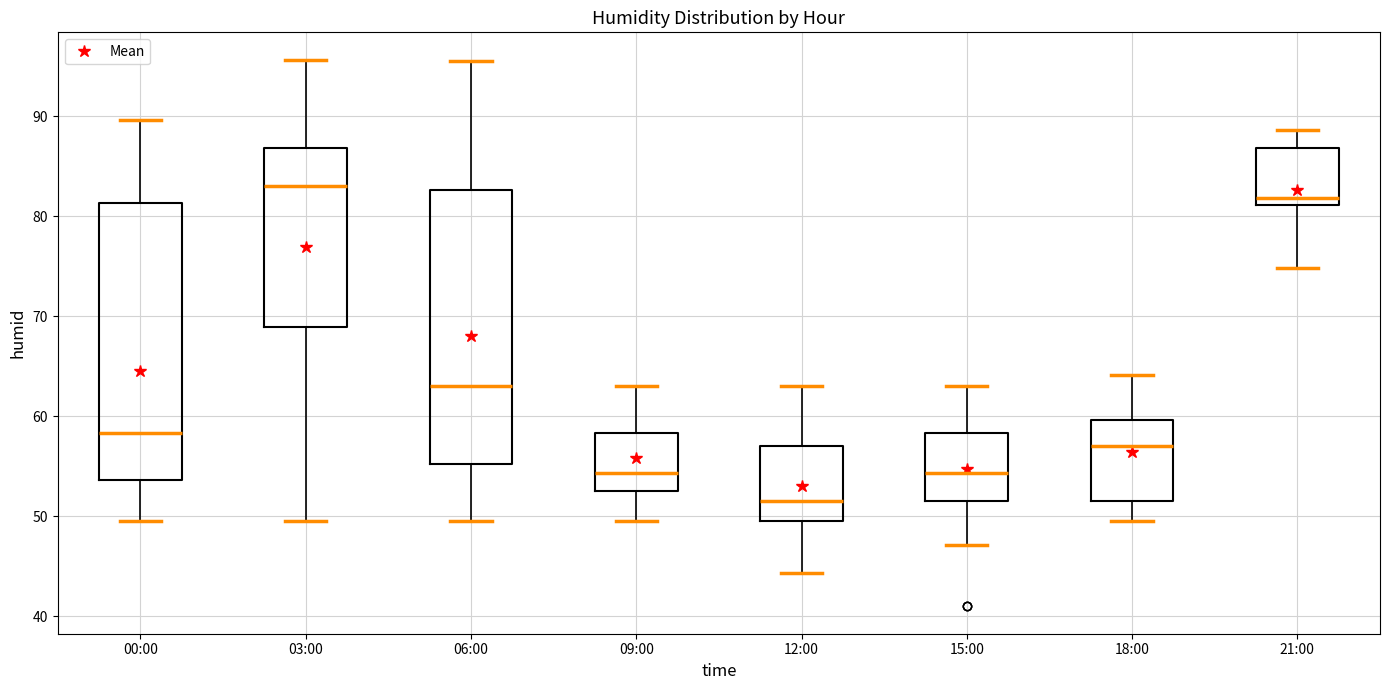

Where is the lower edge of the box for 09:00 on the y-axis? The values are not printed on the chart, so give them approximately, as read against the axis.

53